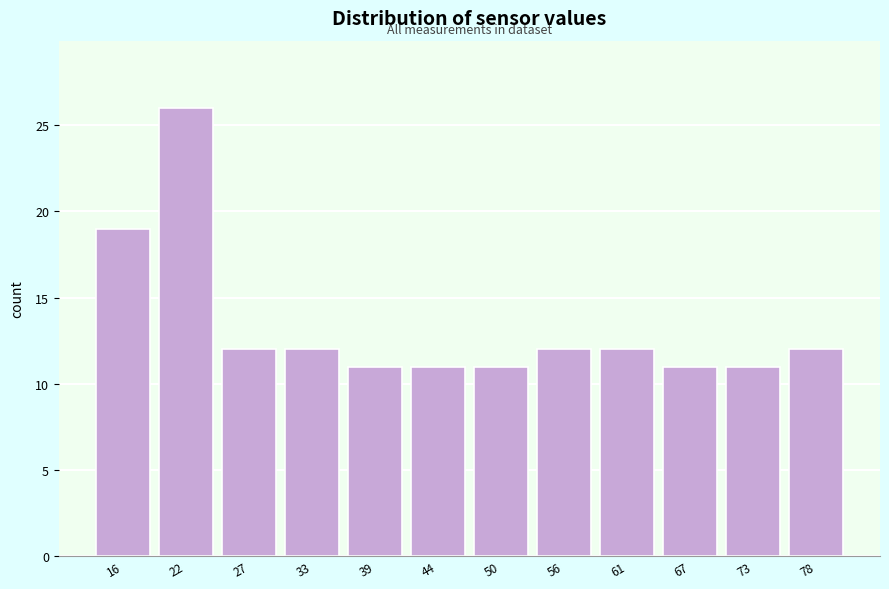

Reading left to right, what are all the values shown in this chart?

16=19	22=26	27=12	33=12	39=11	44=11	50=11	56=12	61=12	67=11	73=11	78=12